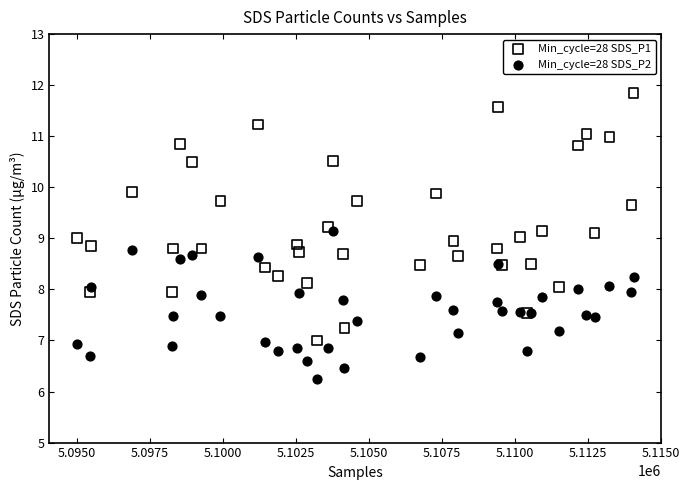

Which series has the widest spread of Y values?

Min_cycle=28 SDS_P1